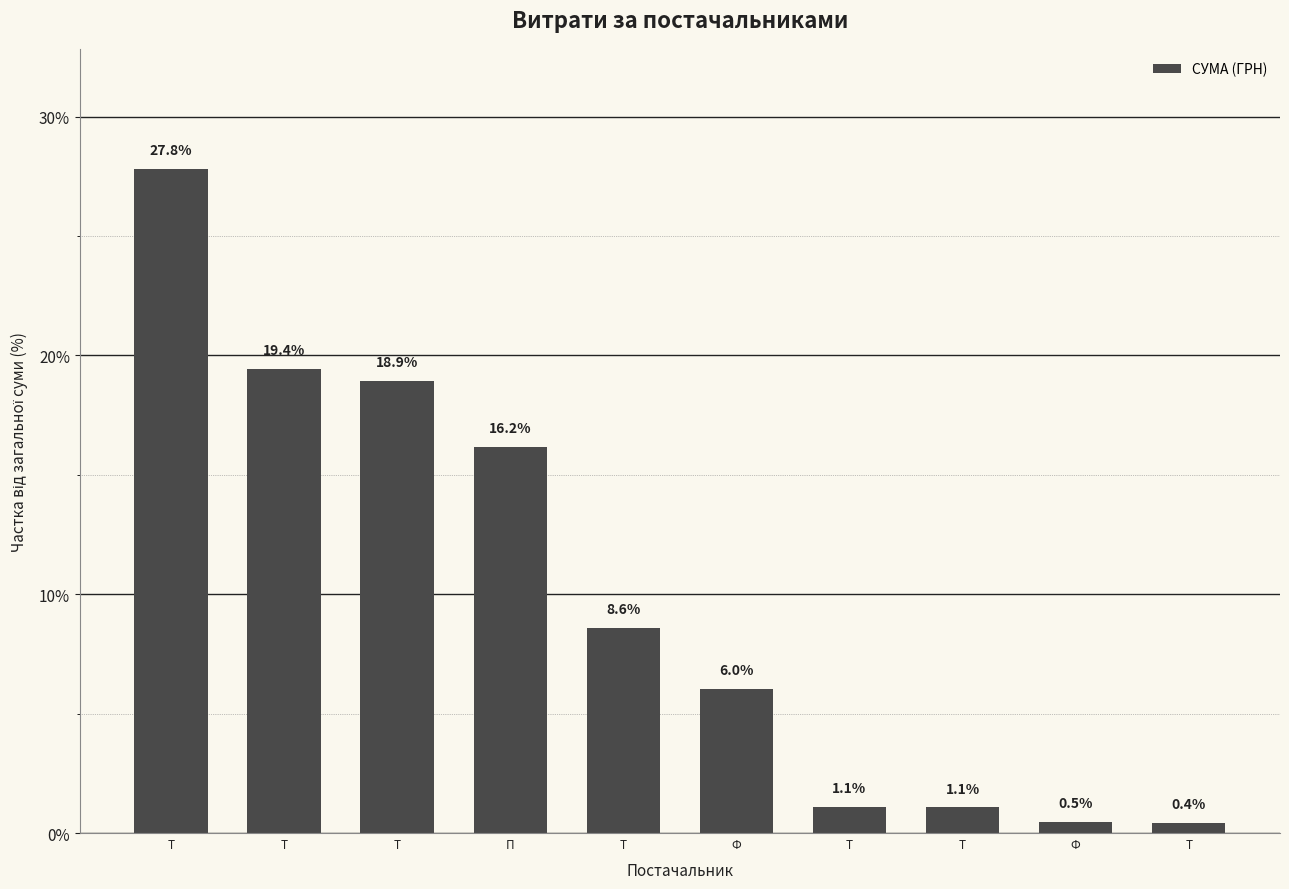

What is the label of the 7th bar from the right?

П